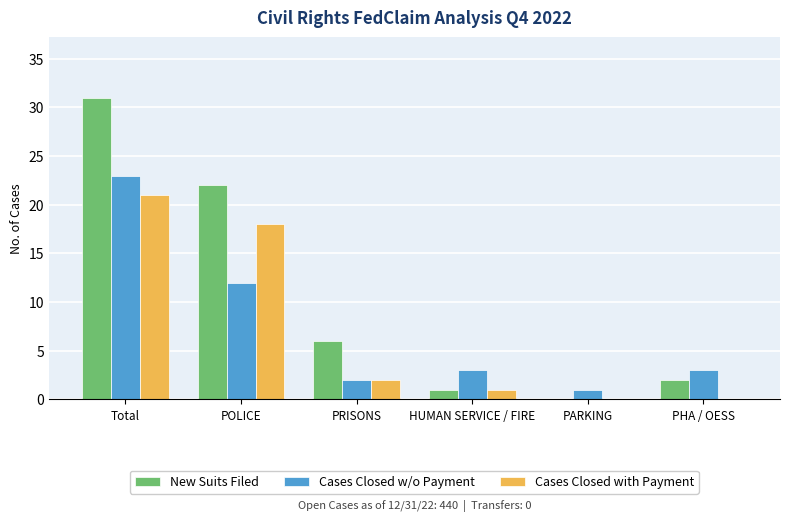

Is it true that Cases Closed with Payment equals 21 at Total?

True